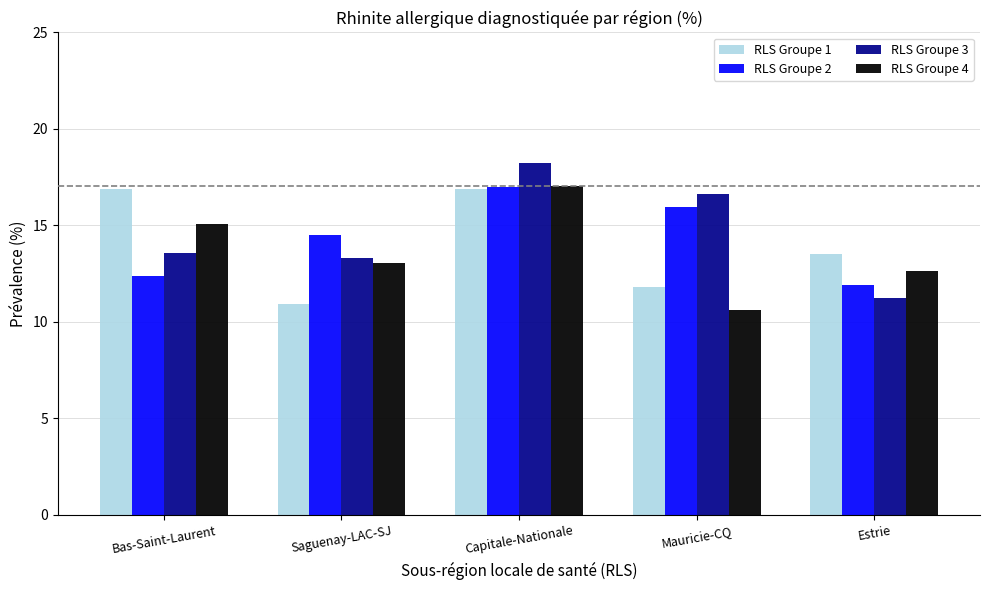

True or false: RLS Groupe 4 has a value of 12.6 at Estrie.

True